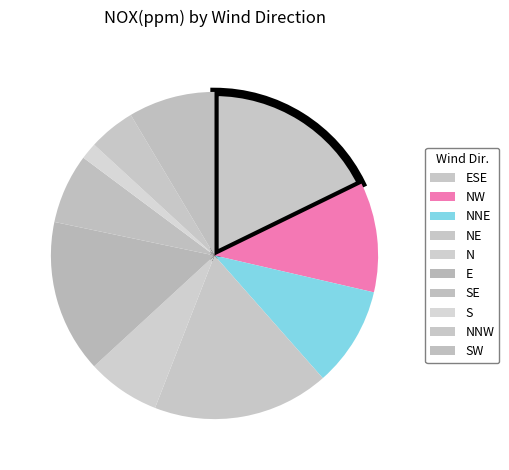

How many slices are in this pie chart?

10